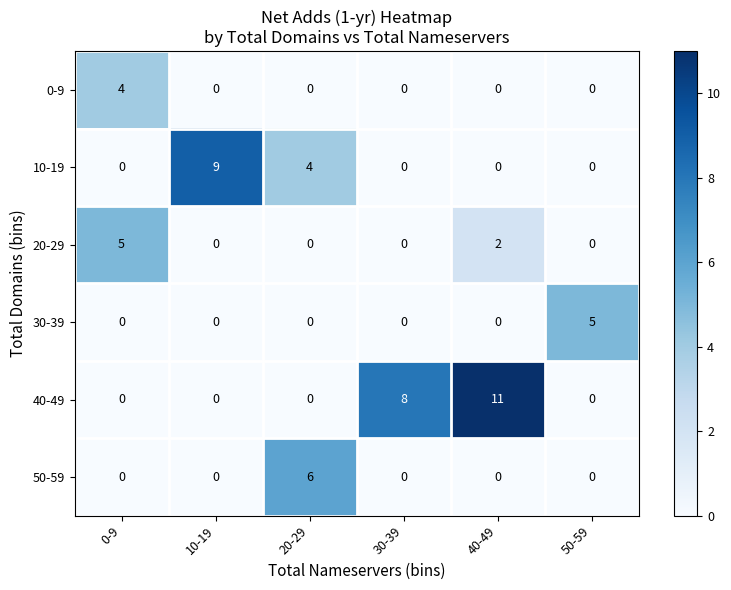

At how many categories does at least one series exceed 7?

3